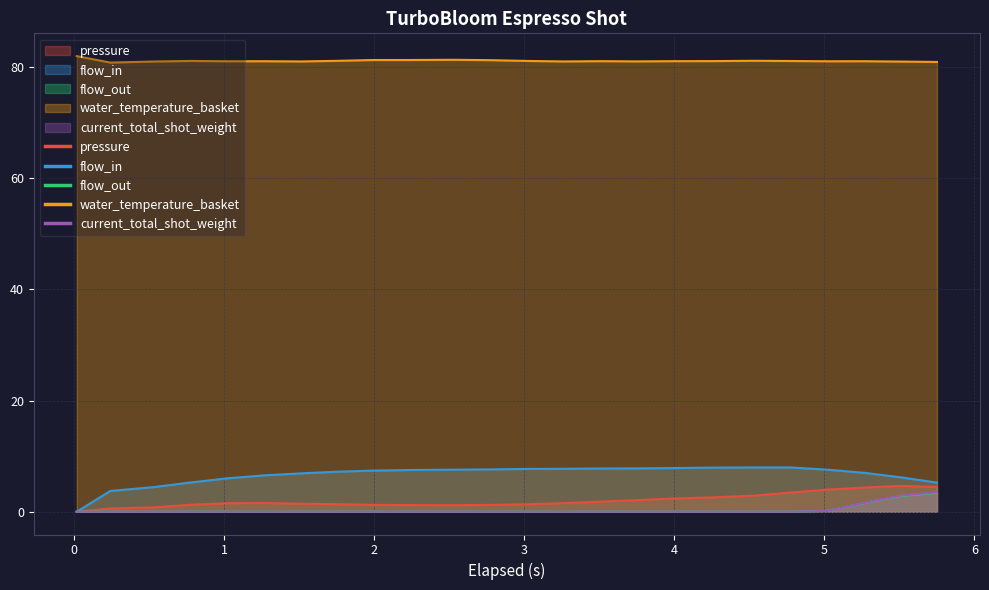

True or false: flow_in and flow_out intersect in this chart.

False